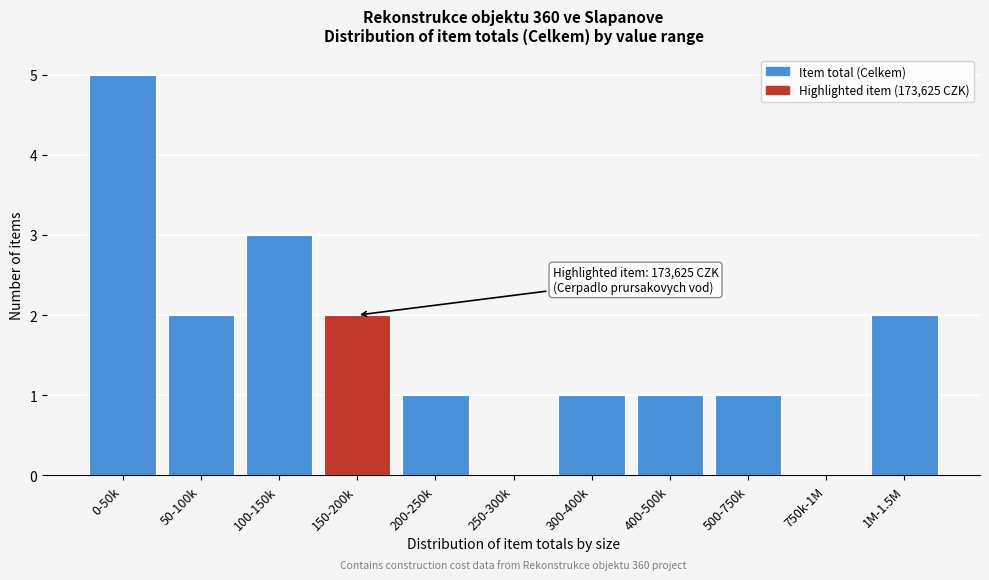

Reading left to right, what are all the values shown in this chart?

0-50k=5	50-100k=2	100-150k=3	150-200k=2	200-250k=1	250-300k=0	300-400k=1	400-500k=1	500-750k=1	750k-1M=0	1M-1.5M=2